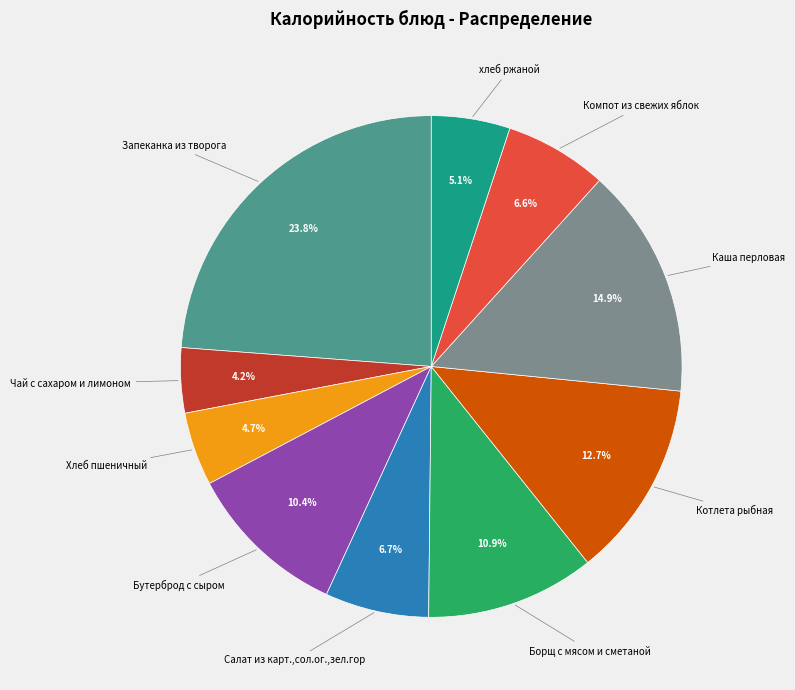

Is there any slice that represents more than half of the pie?

No